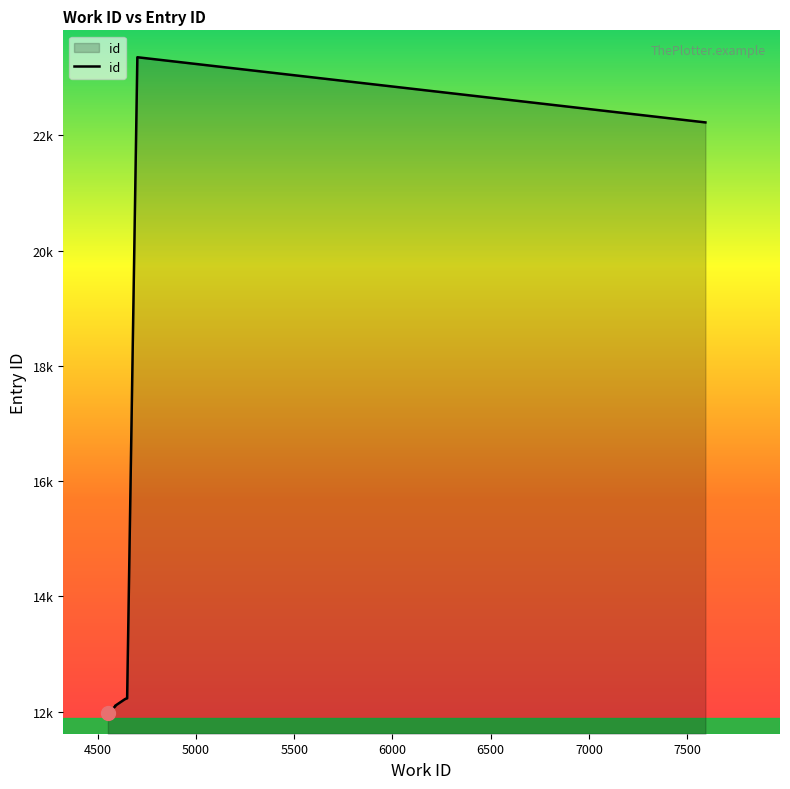

The value at 4650 is 17866. True or false?

False